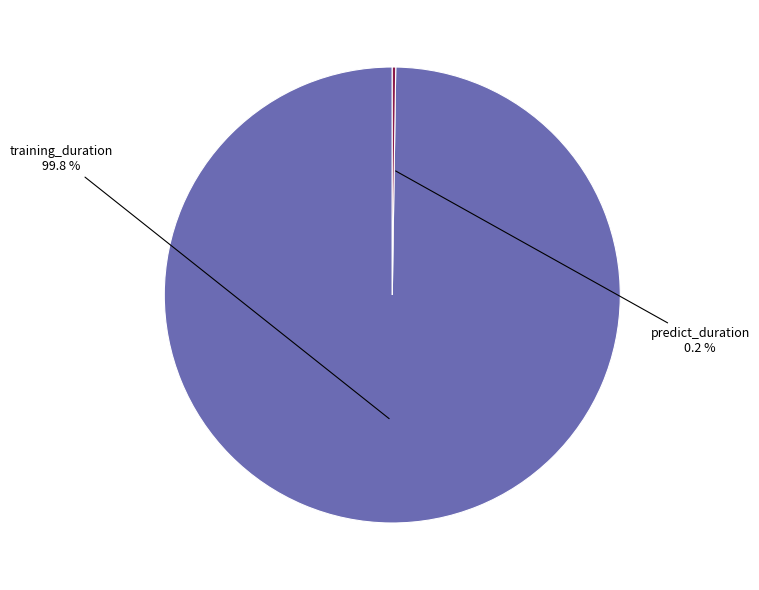

Is there a majority slice in this chart?

Yes